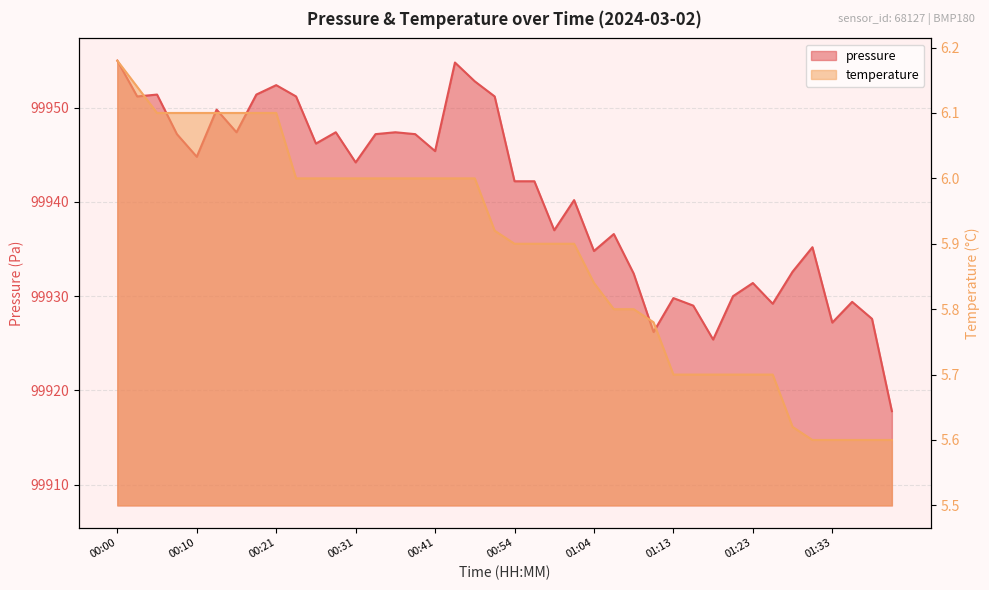

True or false: temperature has more than 0 points higher than both neighbors.

False